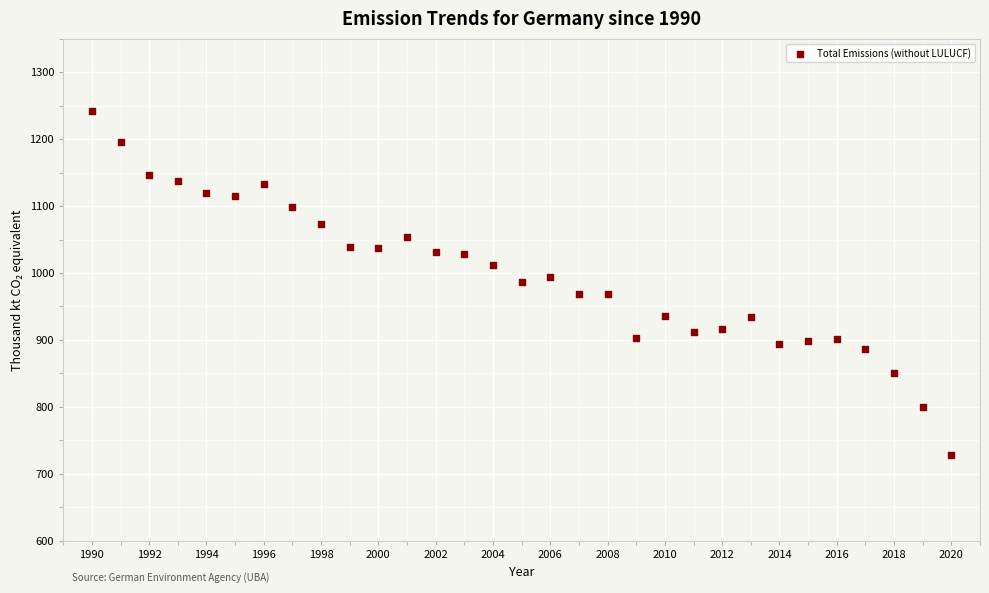

What is the range of X values (max minus min)?

30.0